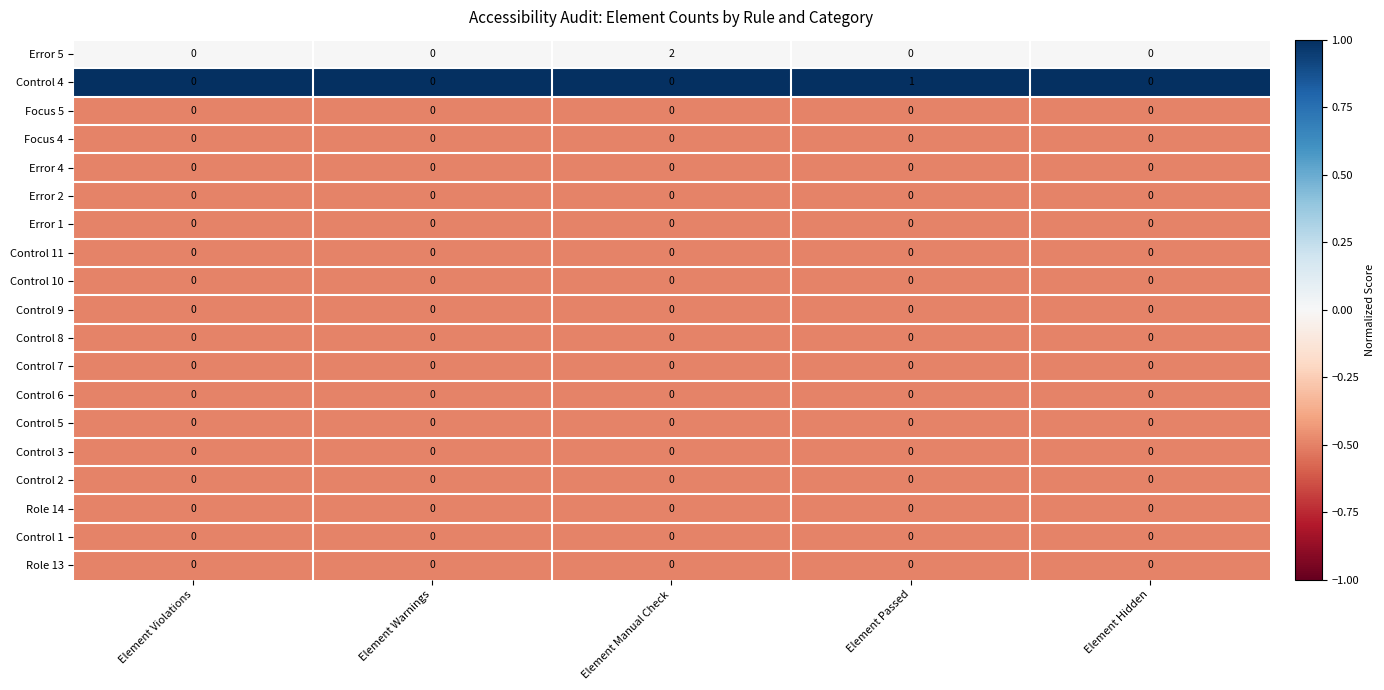

What is the difference between the highest and lowest values at Element Passed?

1